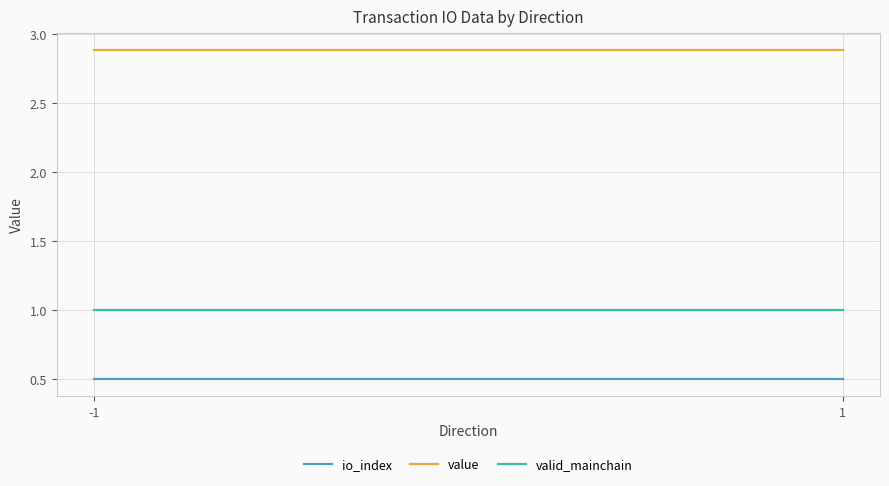

What is the value of the valid_mainchain point at the 2nd from the left?

1.0